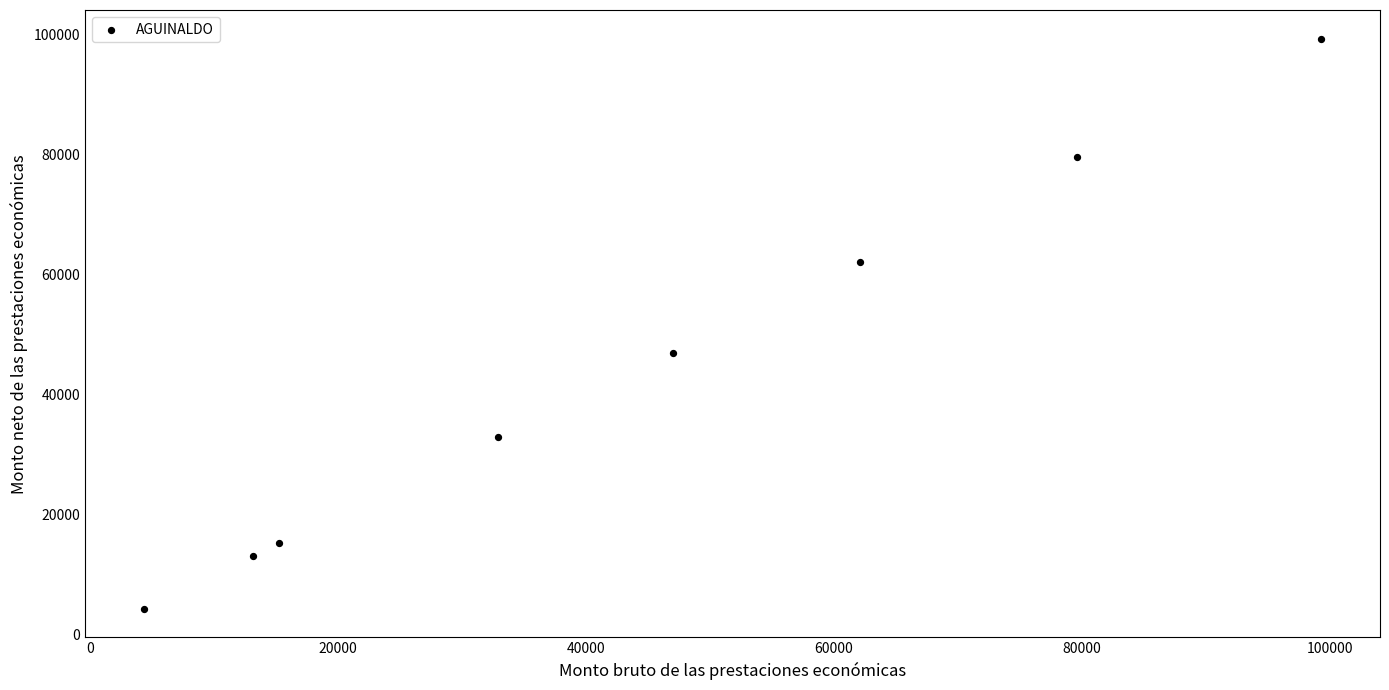

What Y value in the scatter plot is closest to 51815?

46997.0